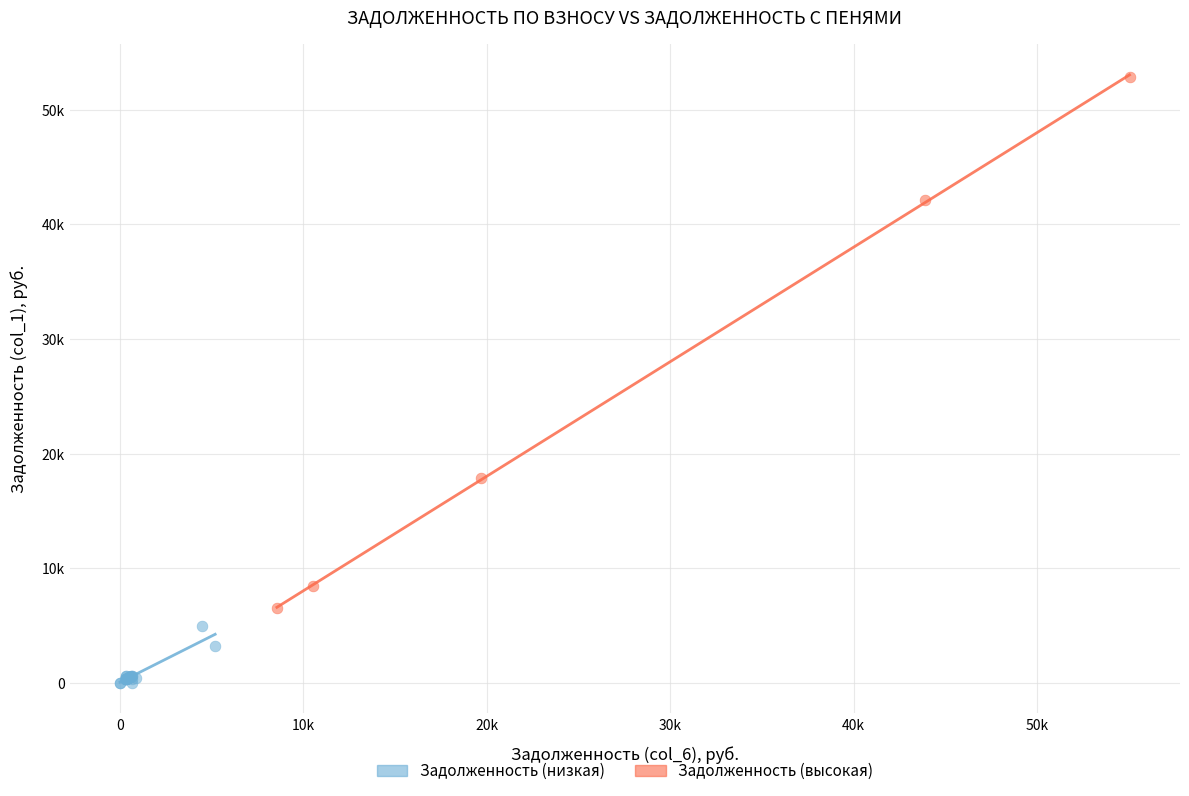

Which series reaches the maximum Y coordinate?

Задолженность (высокая)